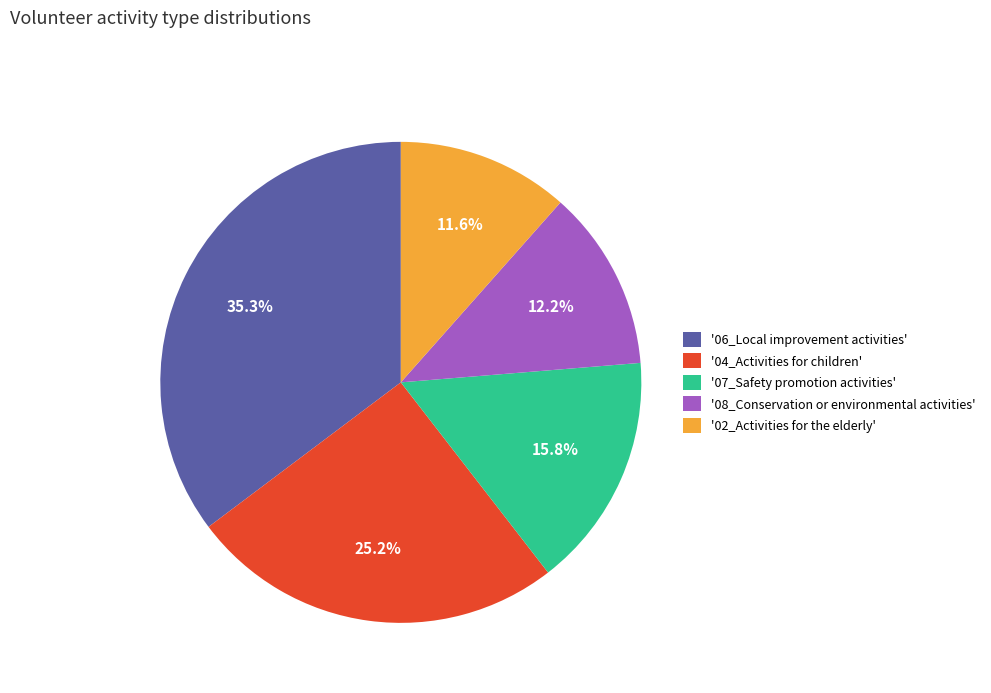

What is the ratio of the value at '08_Conservation or environmental activities' to the value at '06_Local improvement activities'?

0.3